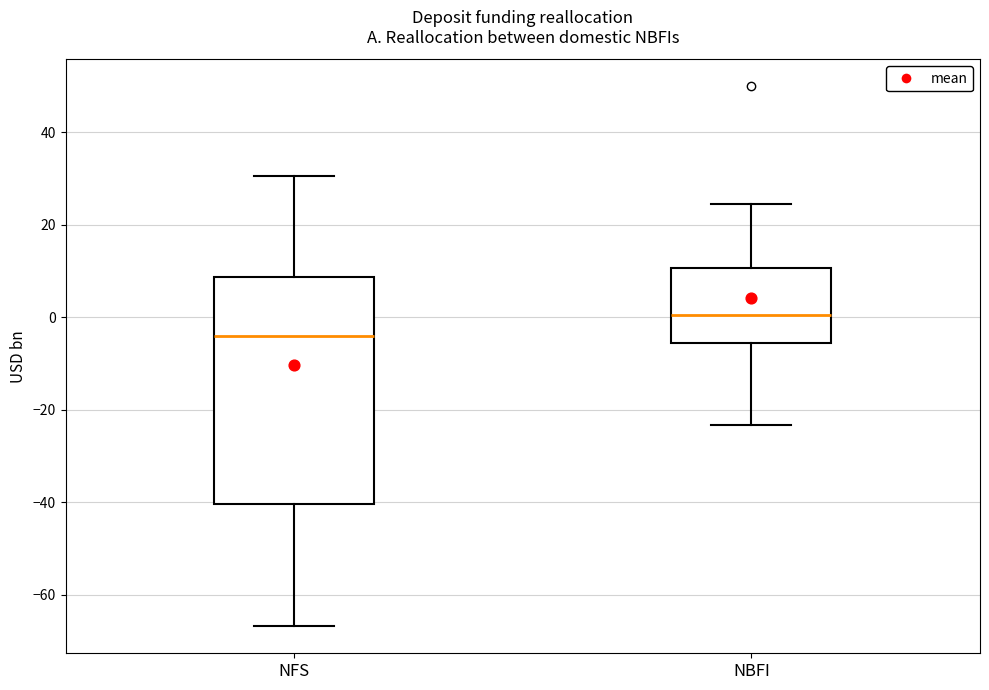

Where does the lower whisker of the box for NBFI end on the y-axis? The values are not printed on the chart, so give them approximately, as read against the axis.

-24